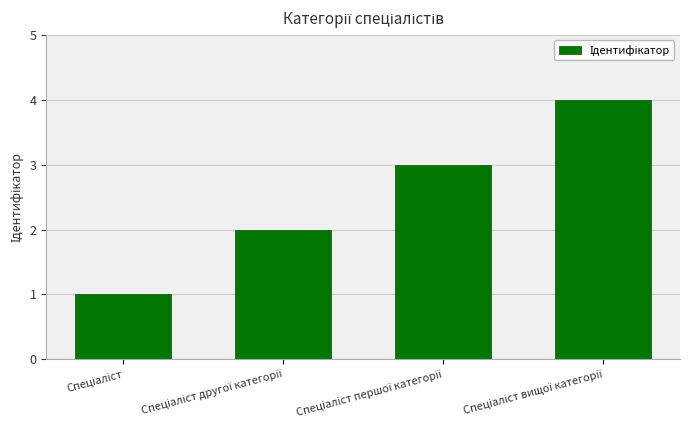

What is the maximum value shown in the chart?

4